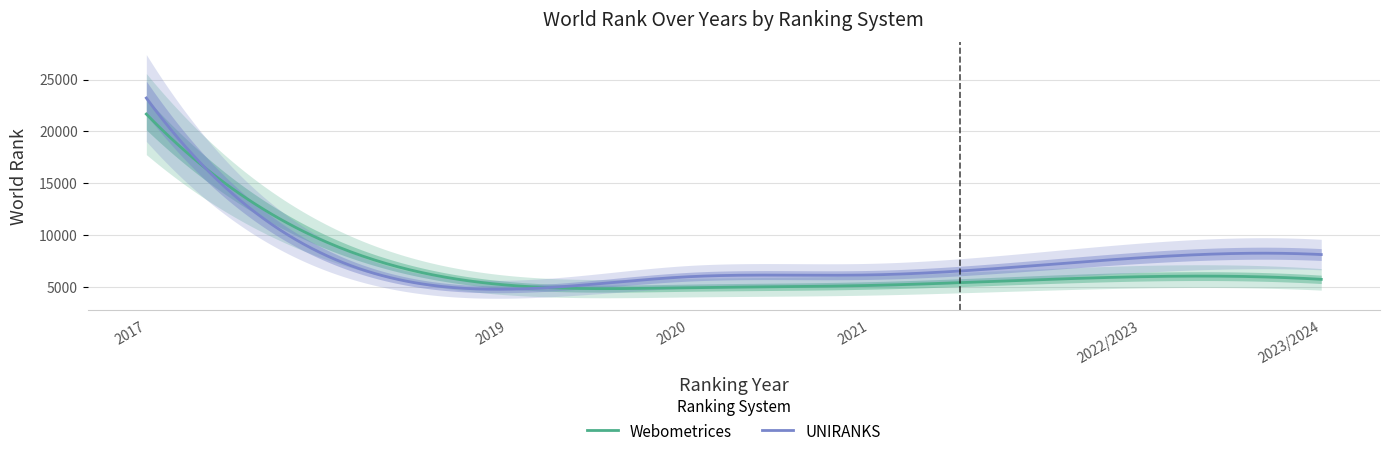

Rank the categories by UNIRANKS value from lowest to highest.

2019, 2020, 2021, 2022/2023, 2023/2024, 2017